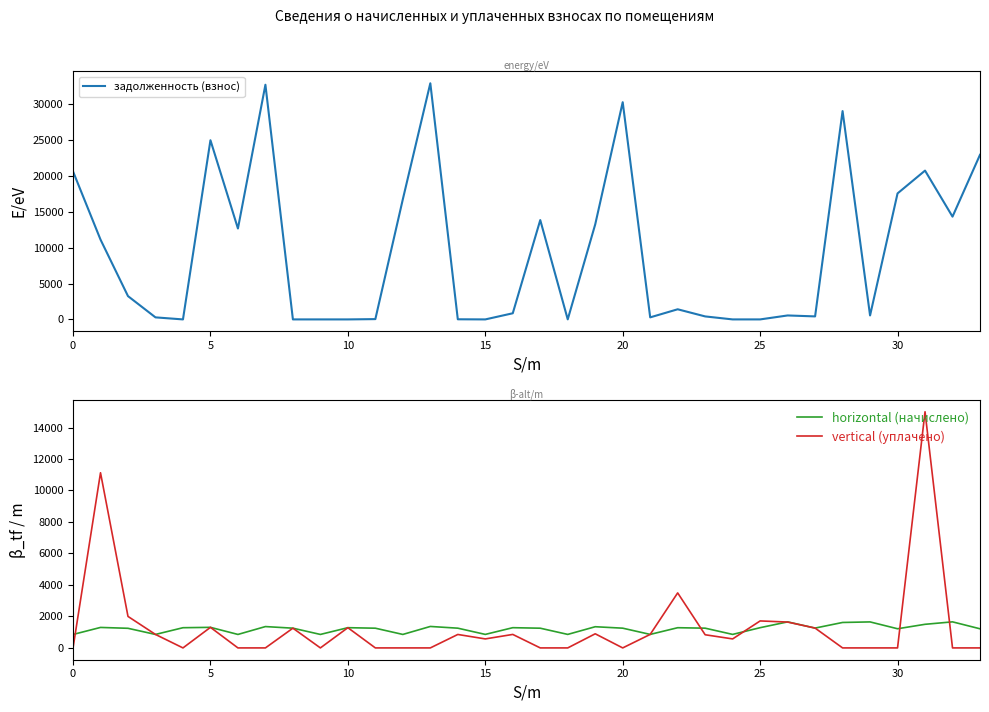

What is the label of the 13th point from the right?

21